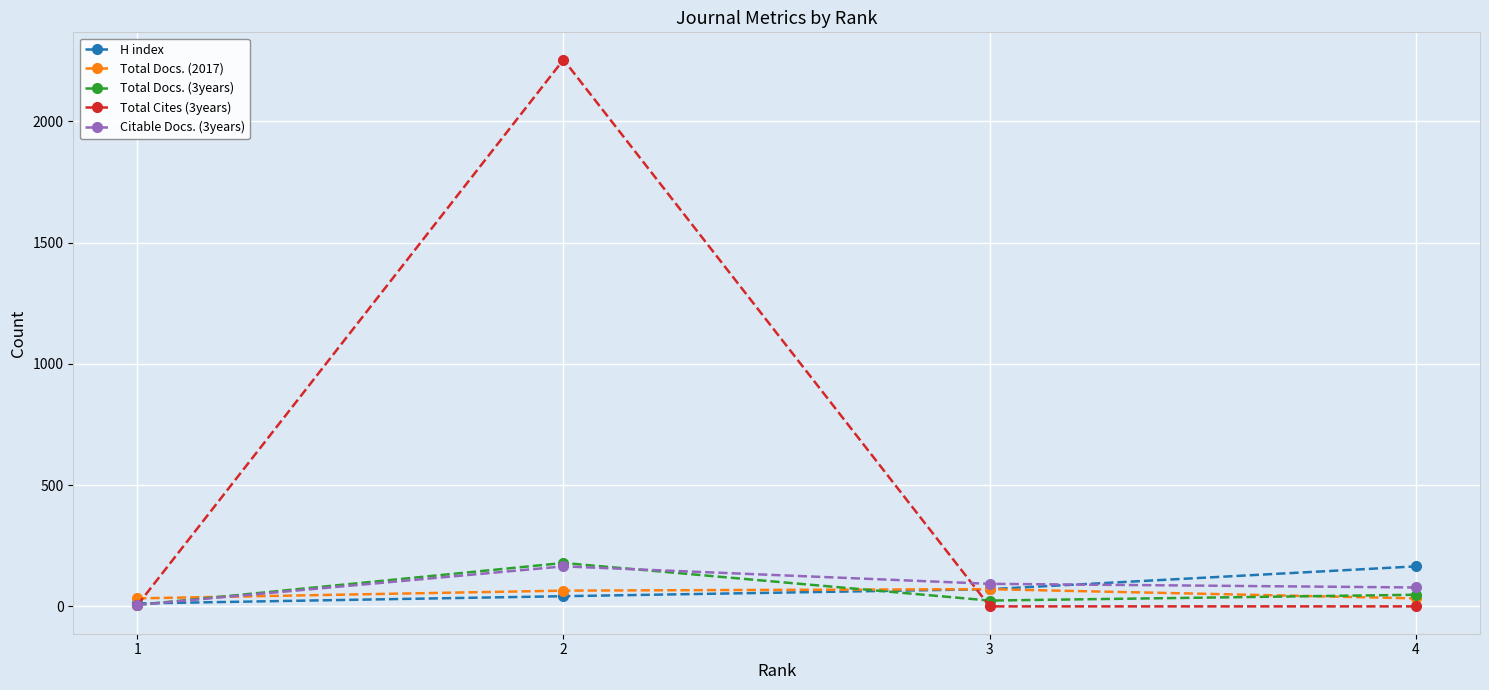

How many values in the Citable Docs. (3years) series are below 93?

2